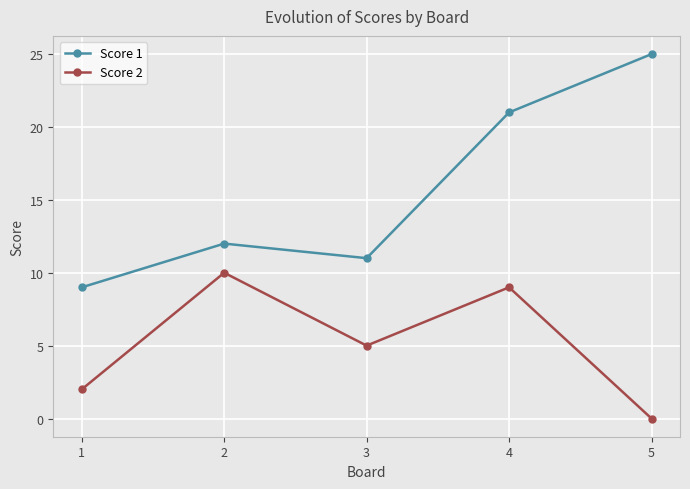

At which category does Score 1 reach its first local peak?

2